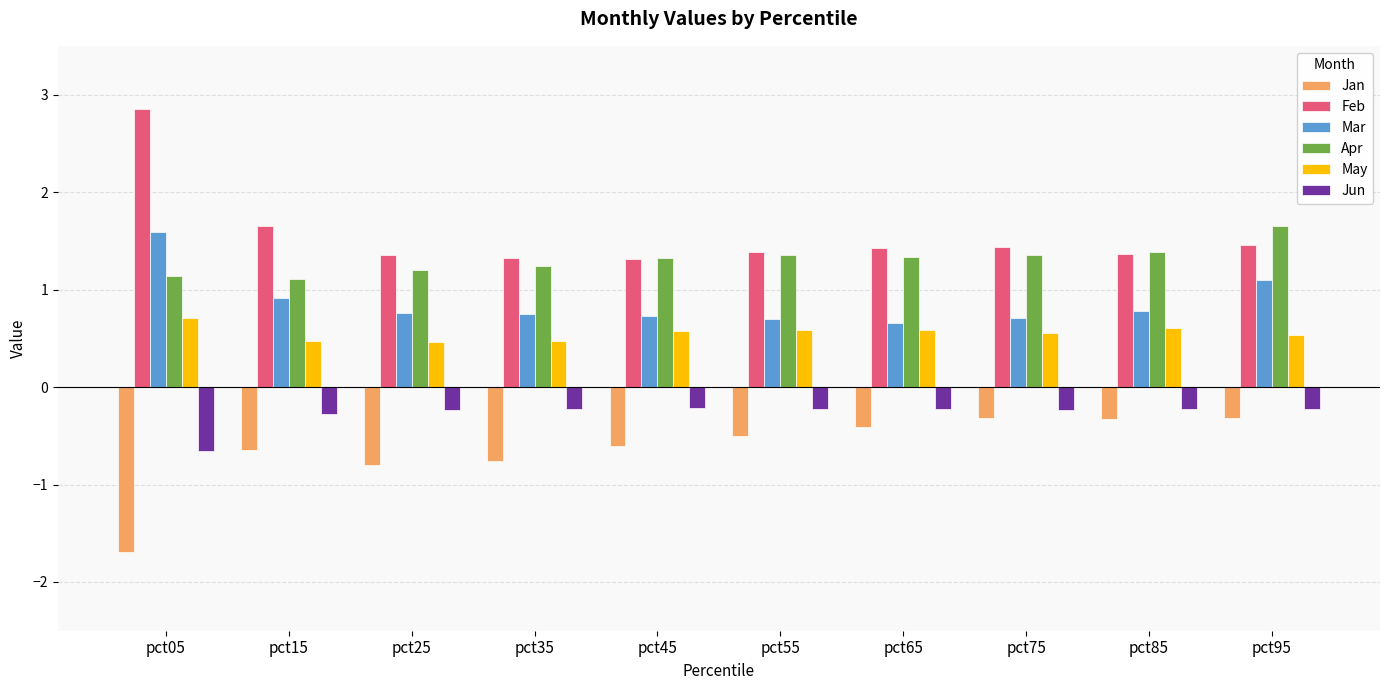

How many groups of bars are there?

10